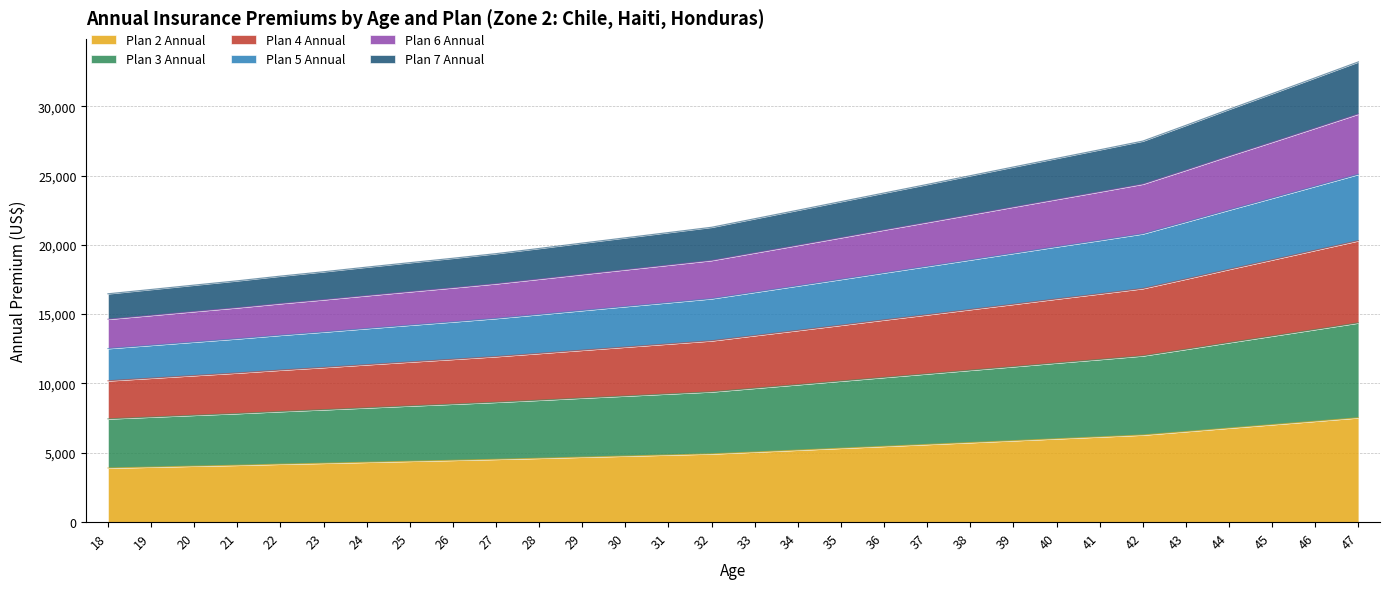

Rank the categories by Plan 5 Annual value from highest to lowest.

47, 46, 45, 44, 43, 42, 41, 40, 39, 38, 37, 36, 35, 34, 33, 32, 31, 30, 29, 28, 27, 26, 25, 24, 23, 22, 21, 20, 19, 18